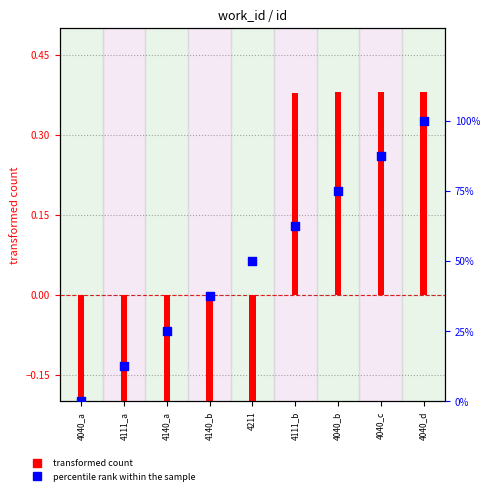

What are all the series names shown in the legend?

transformed count, percentile rank within the sample